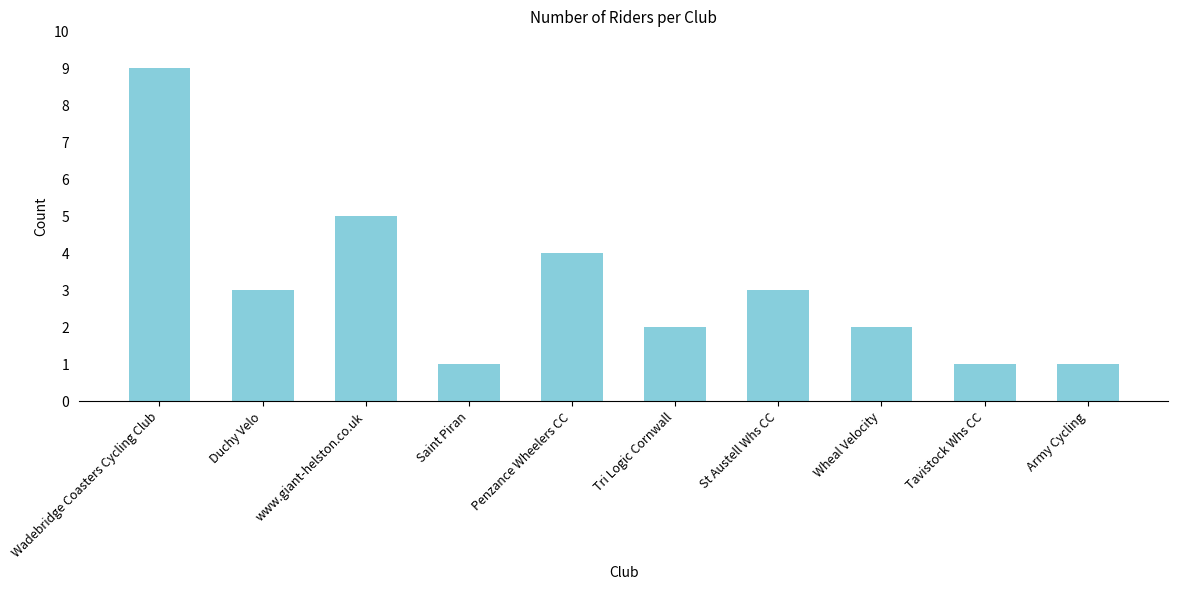

Read the value at Duchy Velo.

3